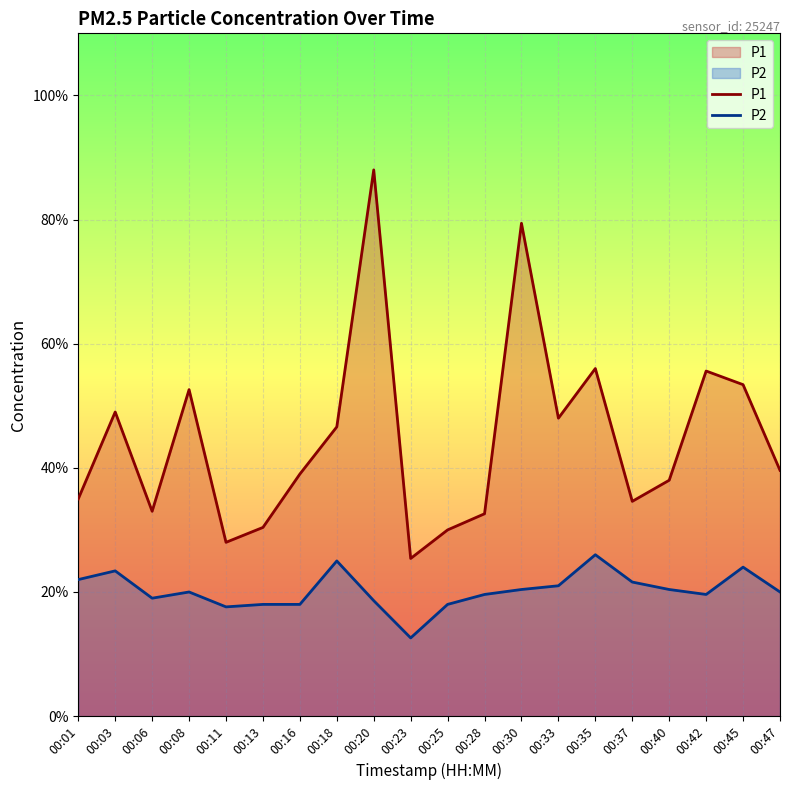

True or false: P1 and P2 intersect in this chart.

False